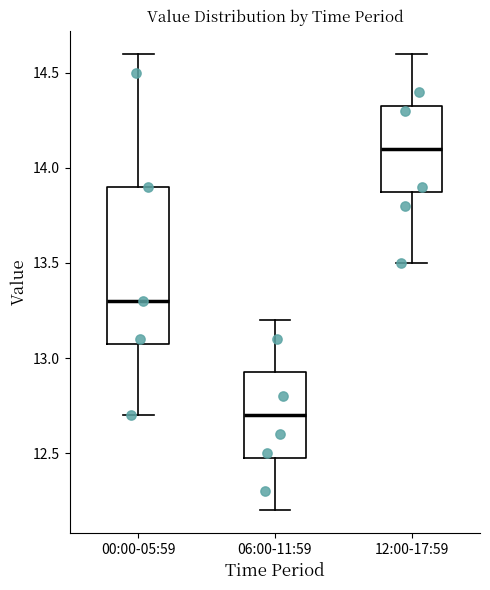

Reading left to right, transcribe this box plot: for each box, give where its median line is, the range the box spans, and where its two whiskers end, as read against the y-axis. The values are not printed on the chart, so give them approximately, as read against the axis.

00:00-05:59: median 13.30, box 13.10 to 13.90, whiskers 12.70 to 14.60
06:00-11:59: median 12.70, box 12.50 to 12.95, whiskers 12.20 to 13.20
12:00-17:59: median 14.10, box 13.90 to 14.35, whiskers 13.50 to 14.60